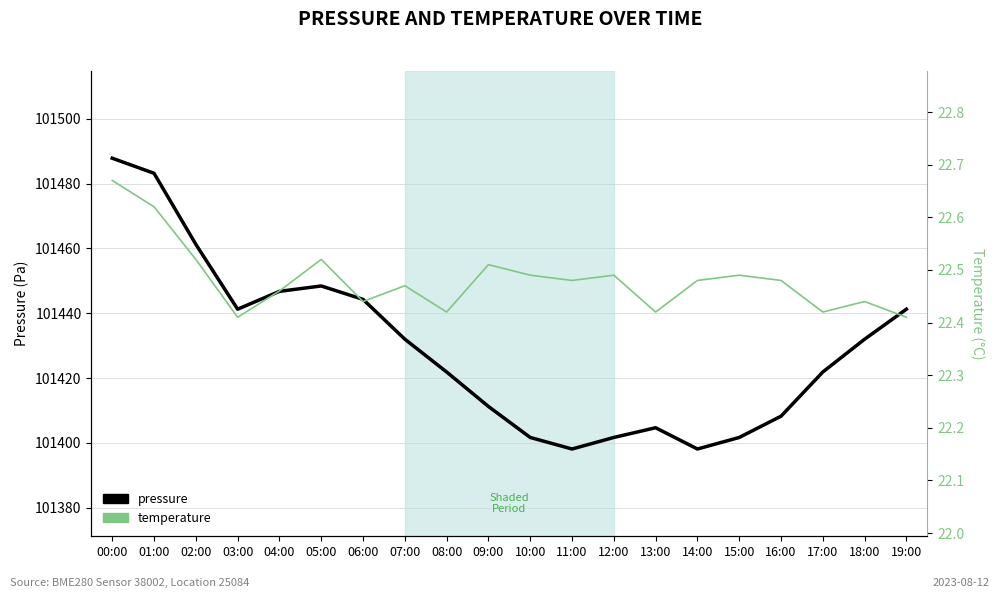

What is the minimum value for pressure?

101398.1